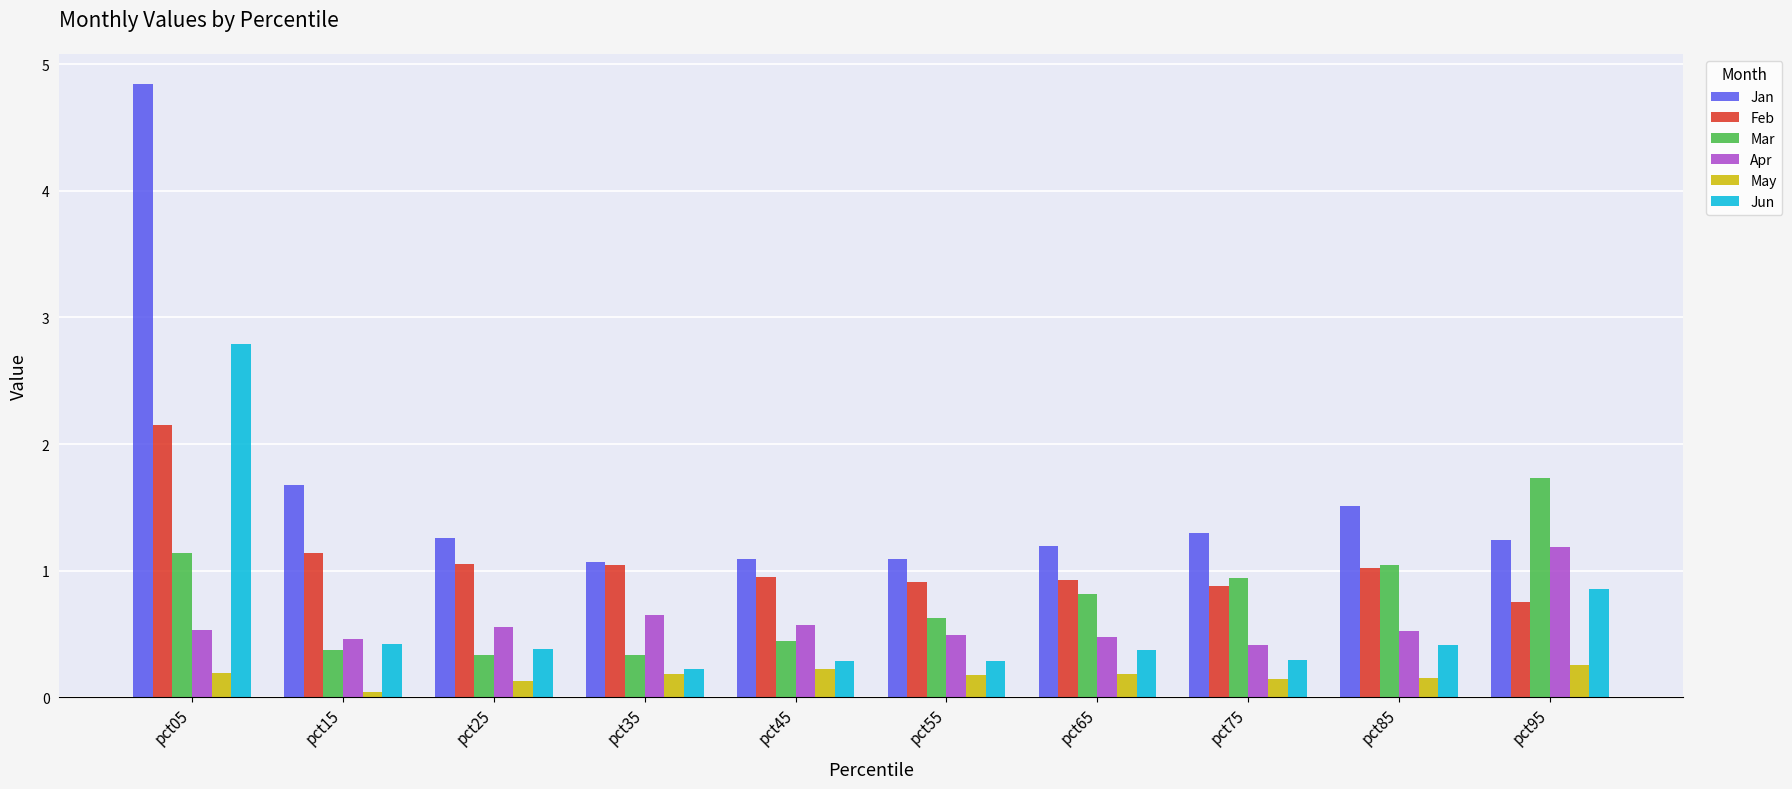

True or false: May has a value of 0.2 at pct35.

True